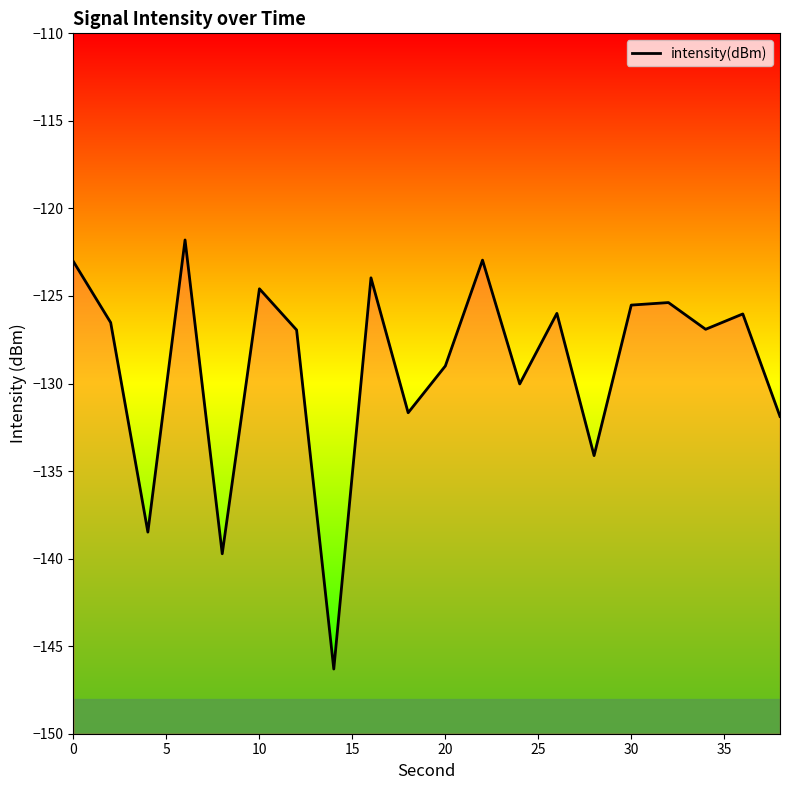

What is the difference between the maximum and minimum values?

24.5